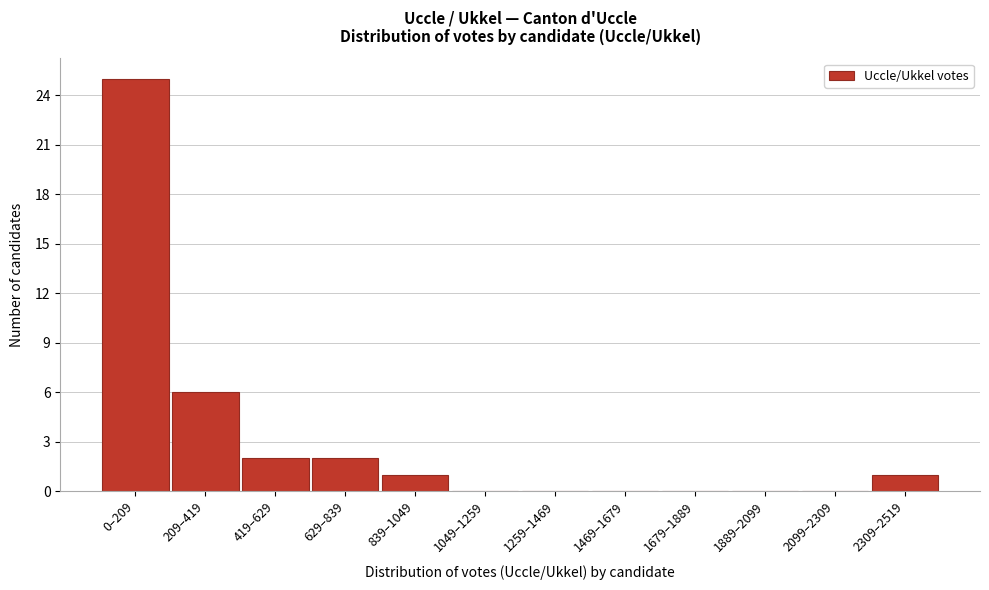

Reading left to right, transcribe all the data shown in this chart.

0–209=25	209–419=6	419–629=2	629–839=2	839–1049=1	1049–1259=0	1259–1469=0	1469–1679=0	1679–1889=0	1889–2099=0	2099–2309=0	2309–2519=1